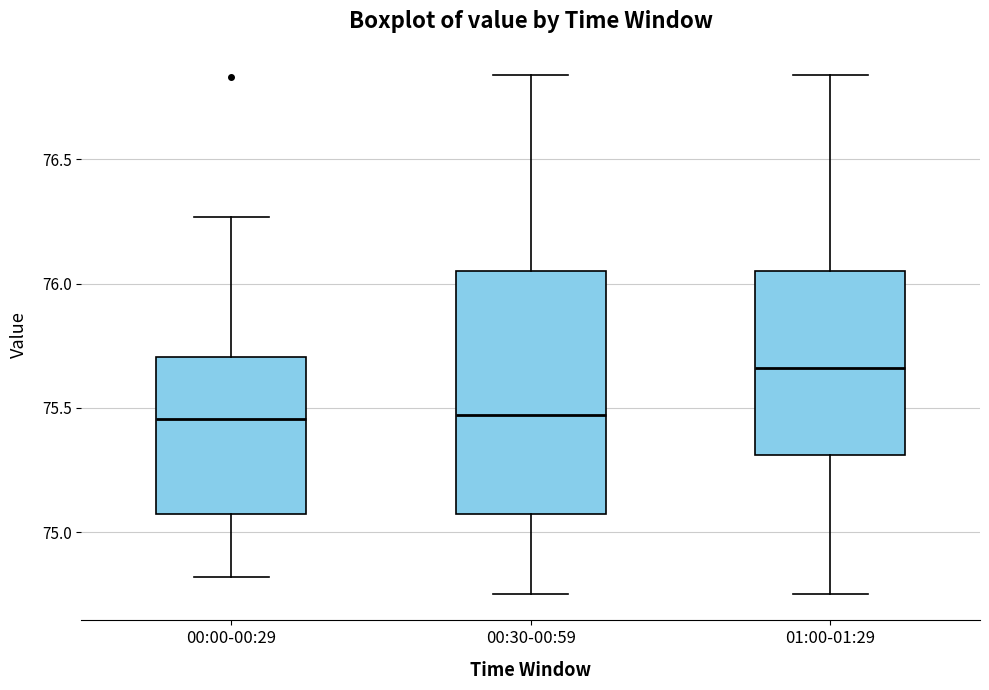

Where is the upper edge of the box for 01:00-01:29 on the y-axis? The values are not printed on the chart, so give them approximately, as read against the axis.

76.05